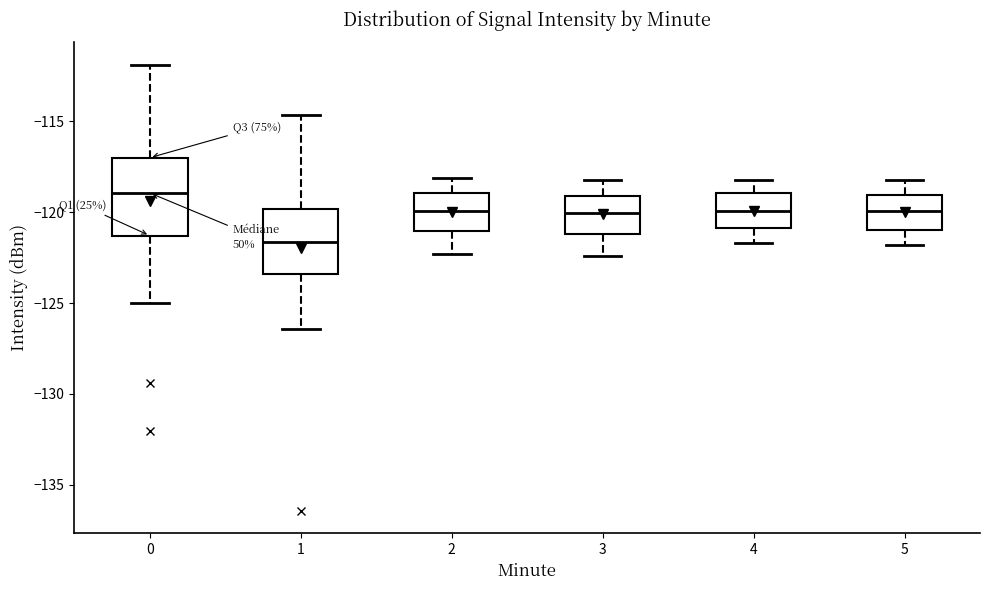

Which box has the lowest median line?

1